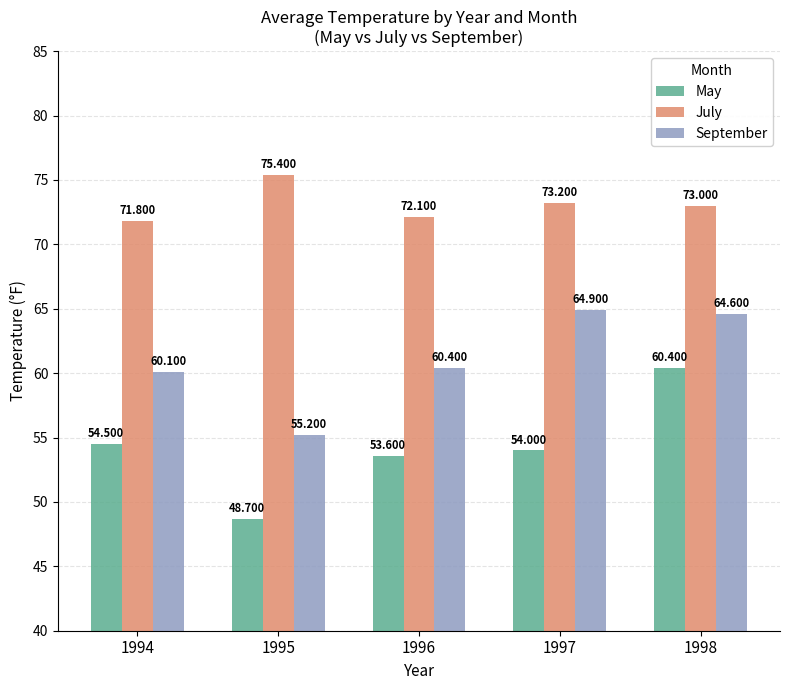

What is the value of the September bar at the 5th from the left?

64.6